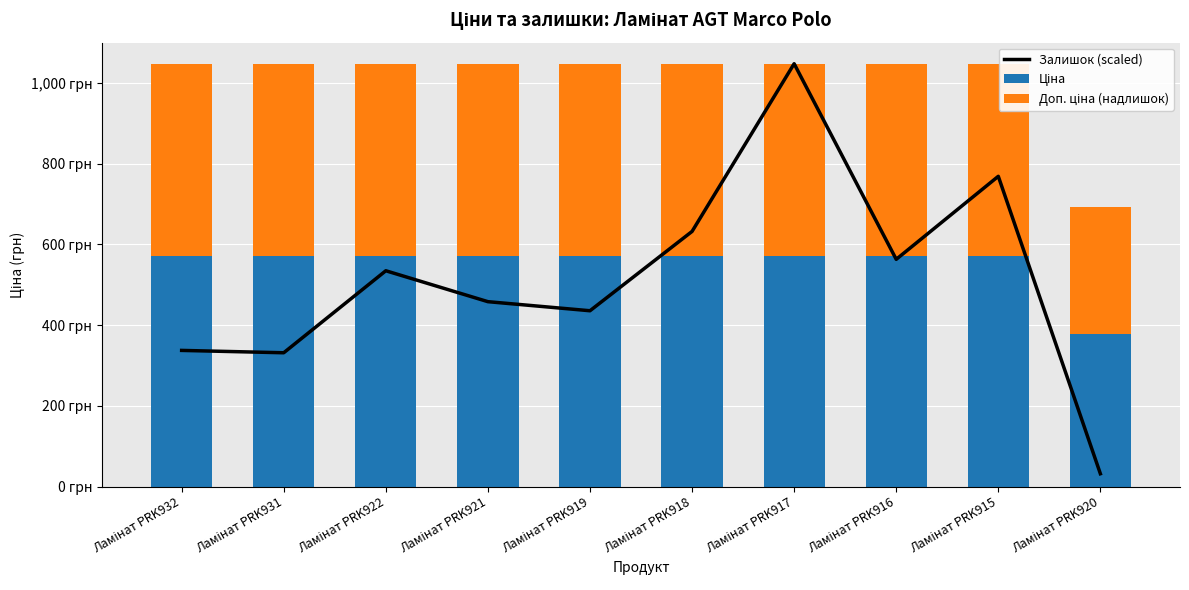

At which label does Ціна first exceed 571?

Ламінат PRK932